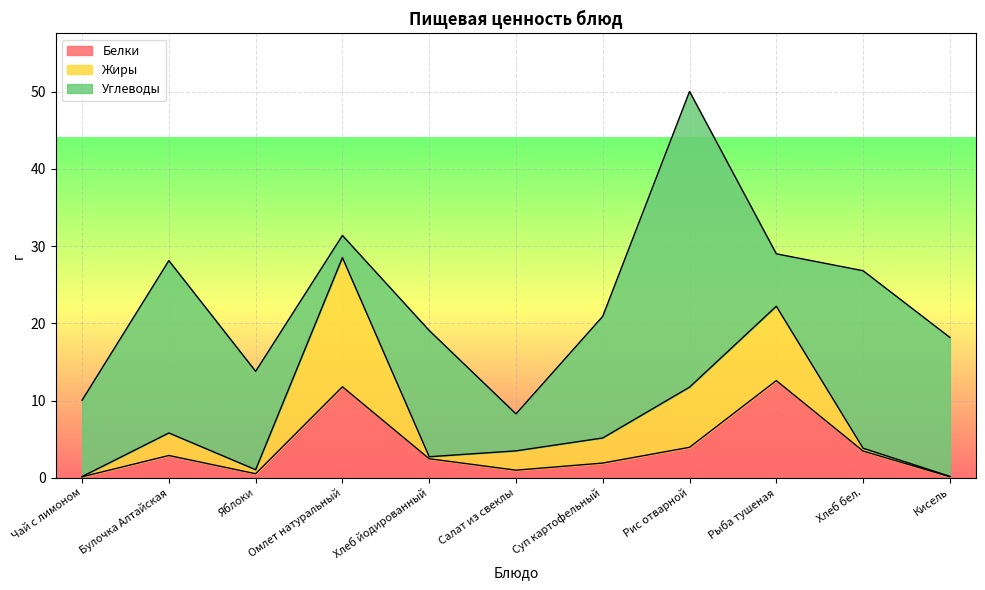

True or false: Белки has a value of 20.6 at Рыба тушеная.

False